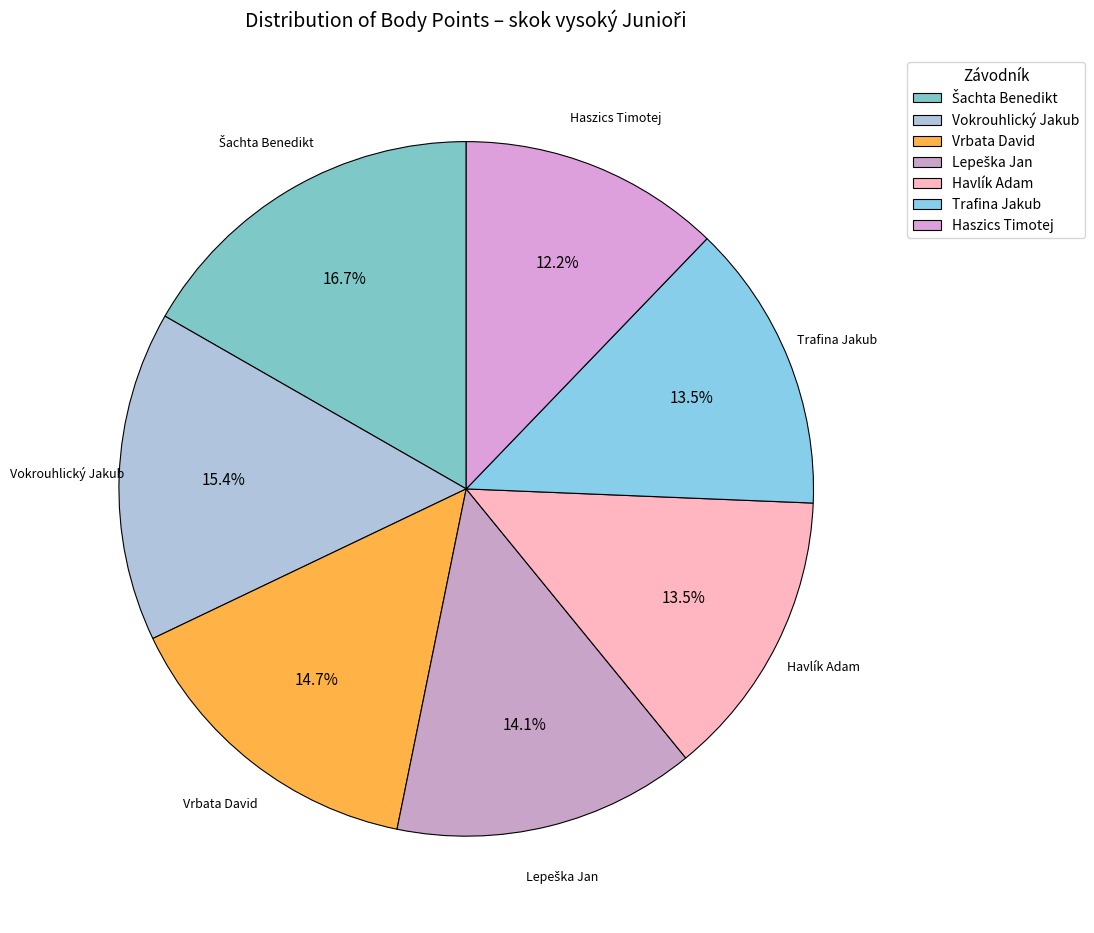

To the nearest percent, what is the combined percentage of Trafina Jakub and Haszics Timotej?

26%